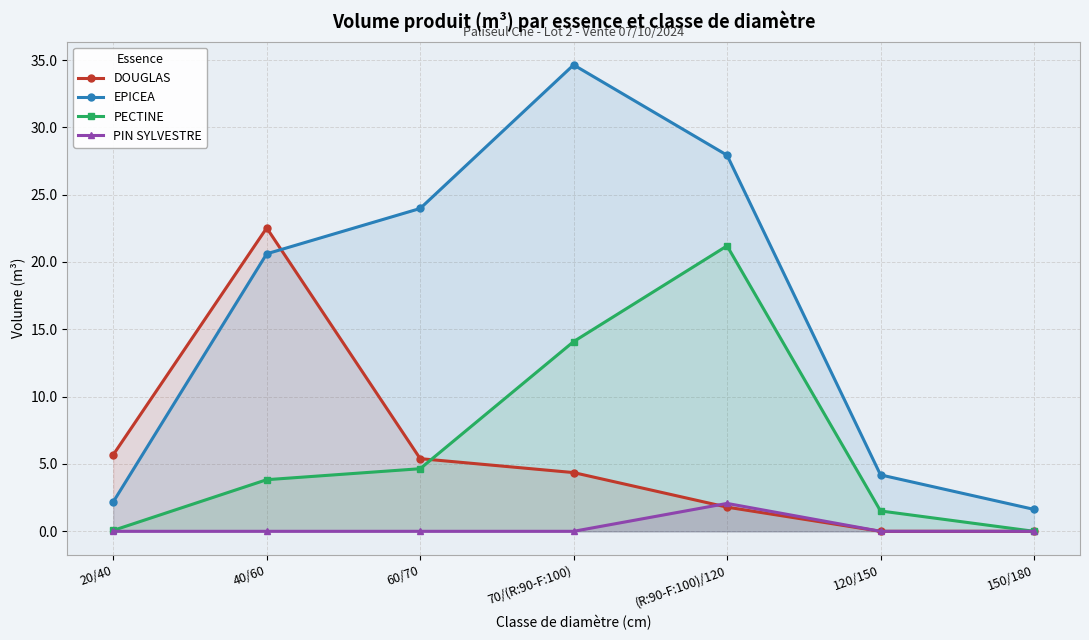

The value of EPICEA at 70/(R:90-F:100) is 54.6. True or false?

False